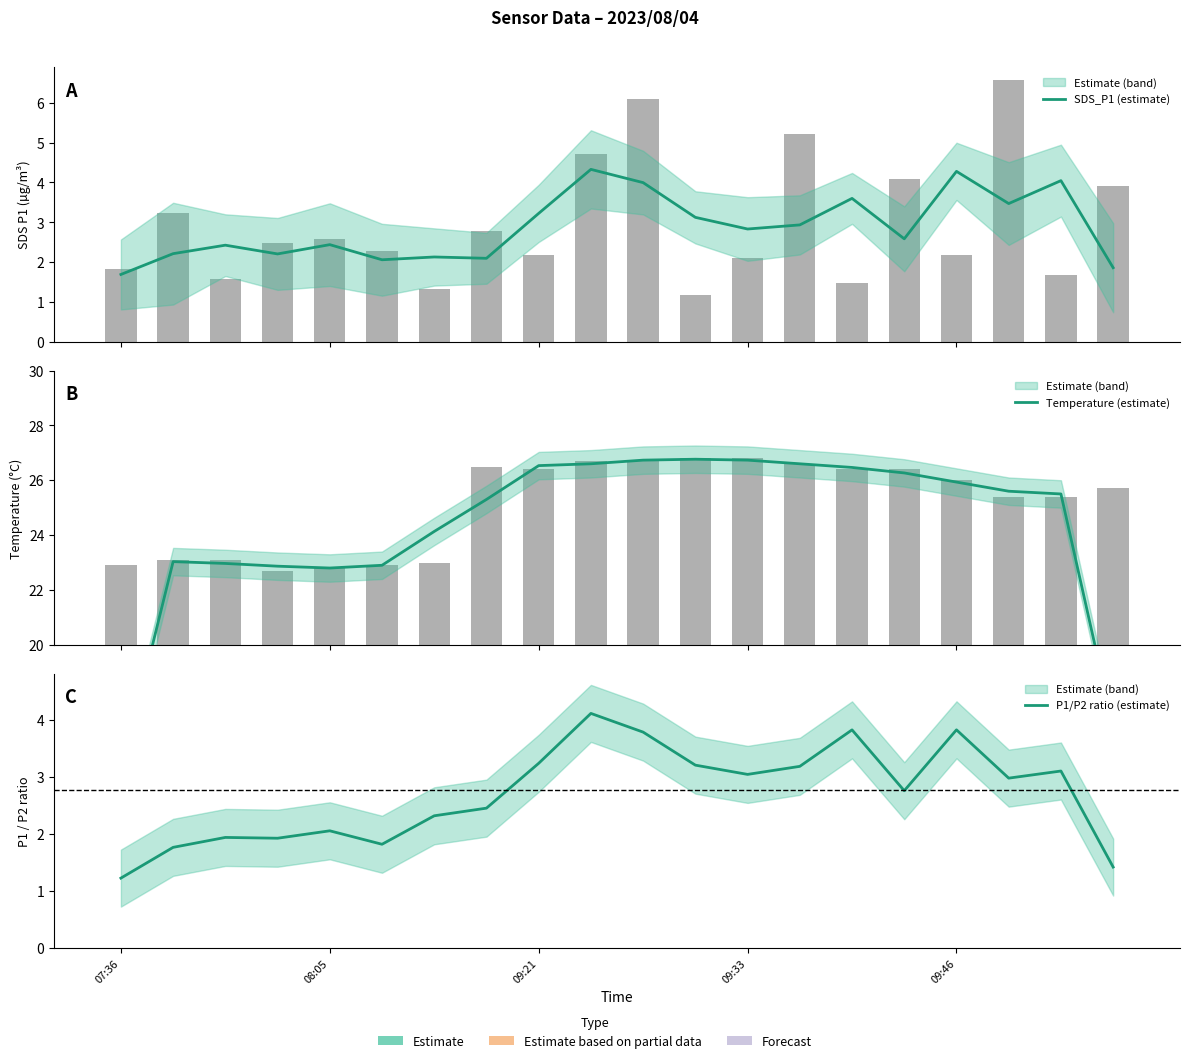

What is the maximum value for P1/P2 ratio (estimate)?

4.1